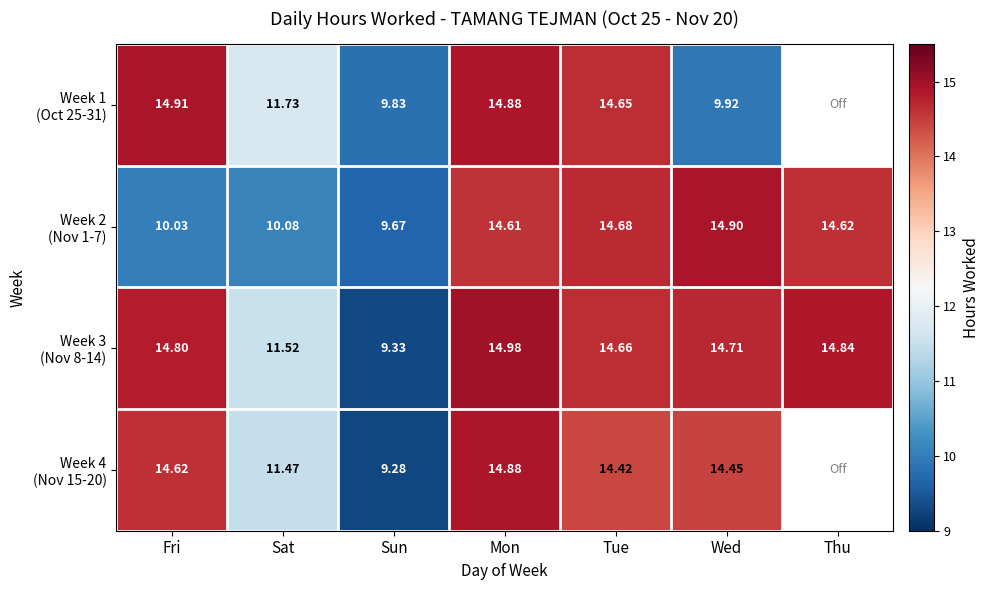

How many values in the Week 2 (Nov 1-7) series are below 14?

3